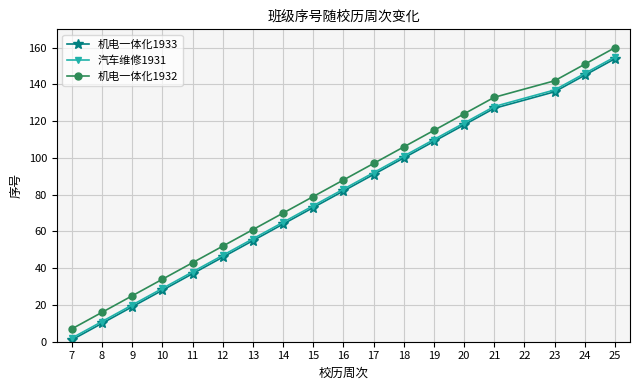

True or false: 汽车维修1931 has a value of 205 at 21.

False